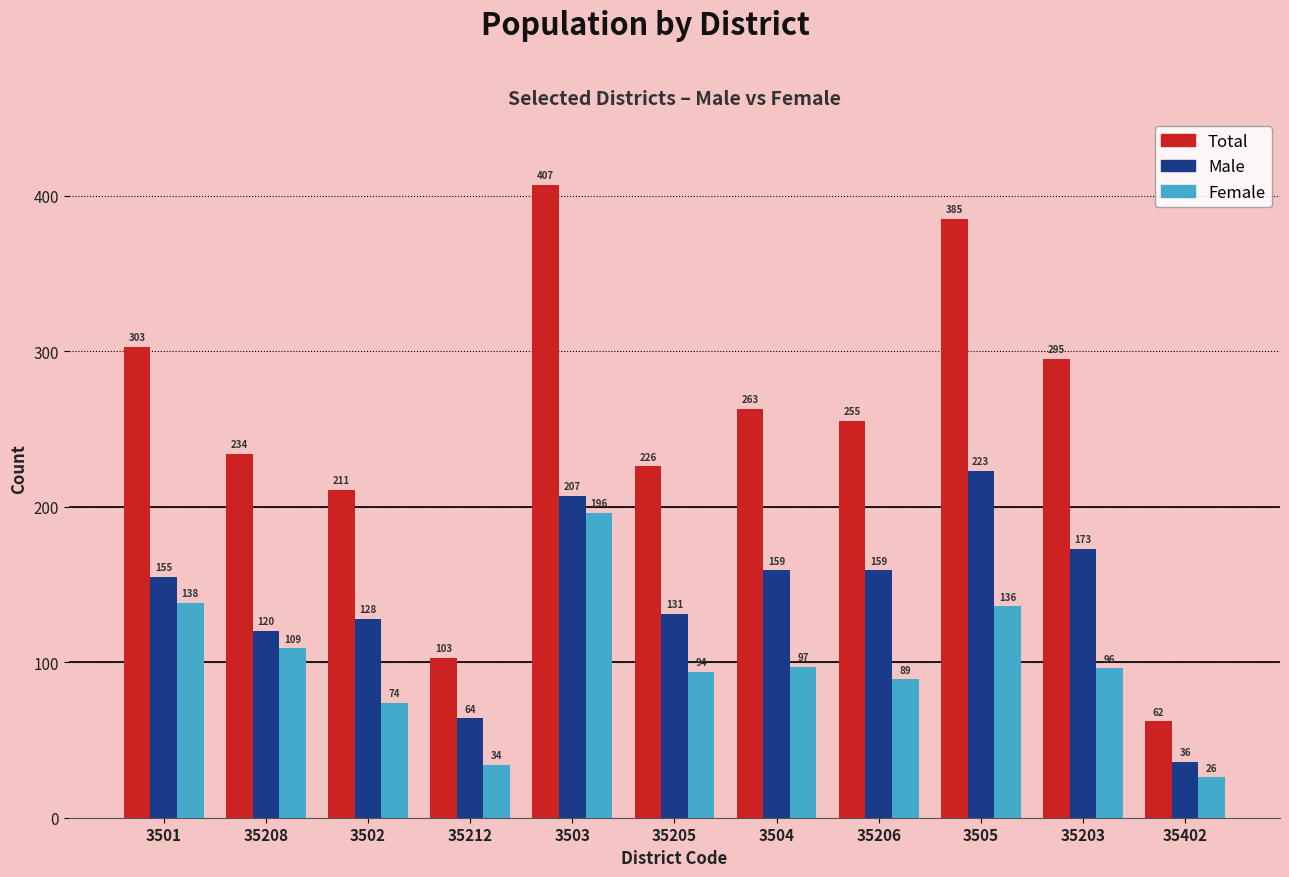

What is the difference between the highest and lowest values at 3502?

137